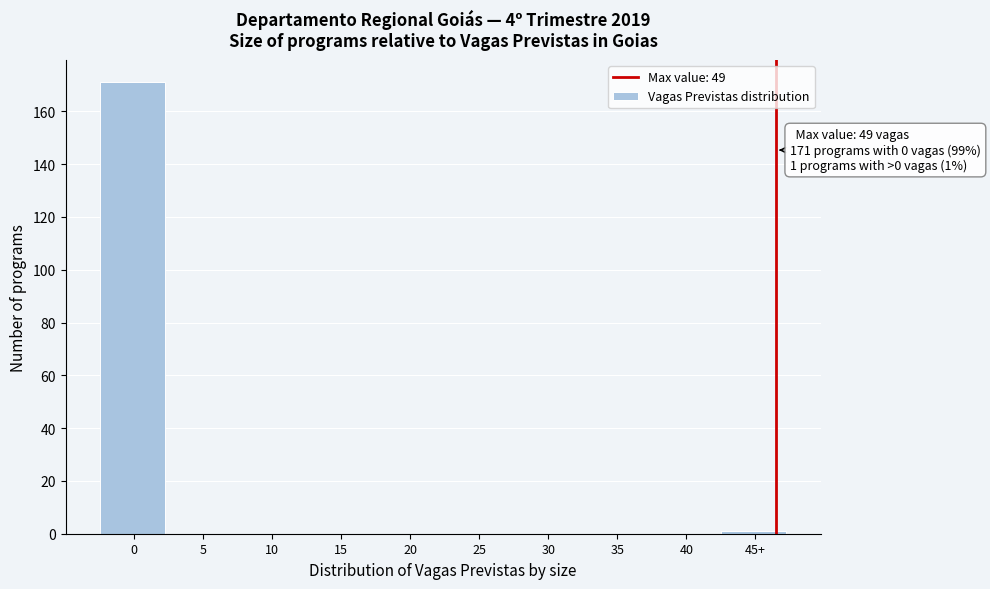

Reading left to right, extract all data points from this chart.

0=171	5=0	10=0	15=0	20=0	25=0	30=0	35=0	40=0	45+=1